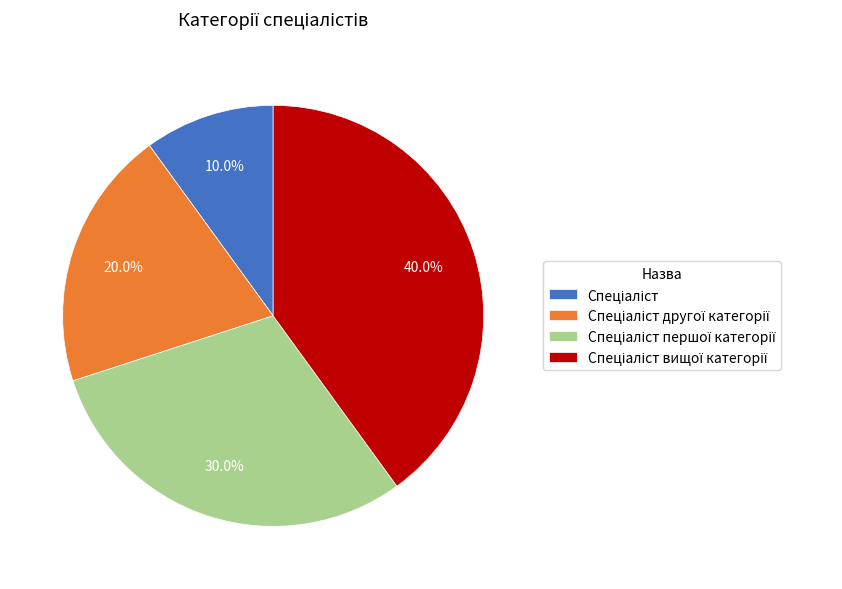

Is there any slice that represents more than half of the pie?

No